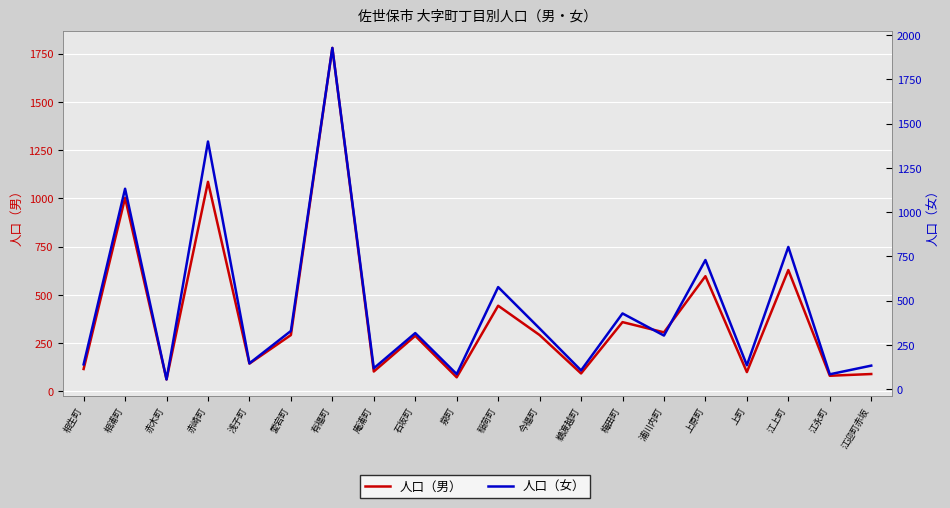

How many series are shown in this chart?

2